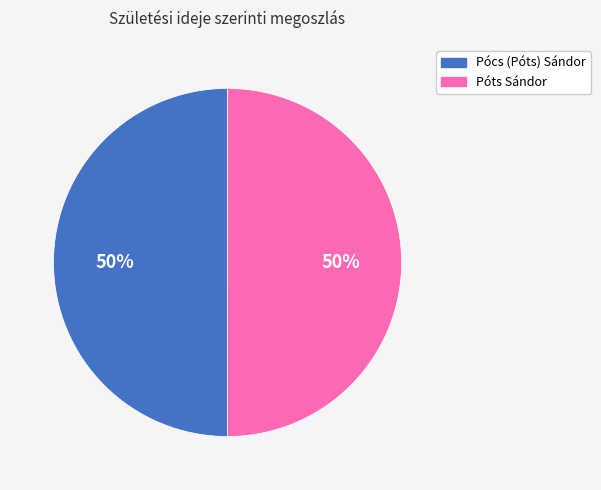

To the nearest percent, what is the combined percentage of Póts Sándor and Pócs (Póts) Sándor?

100%